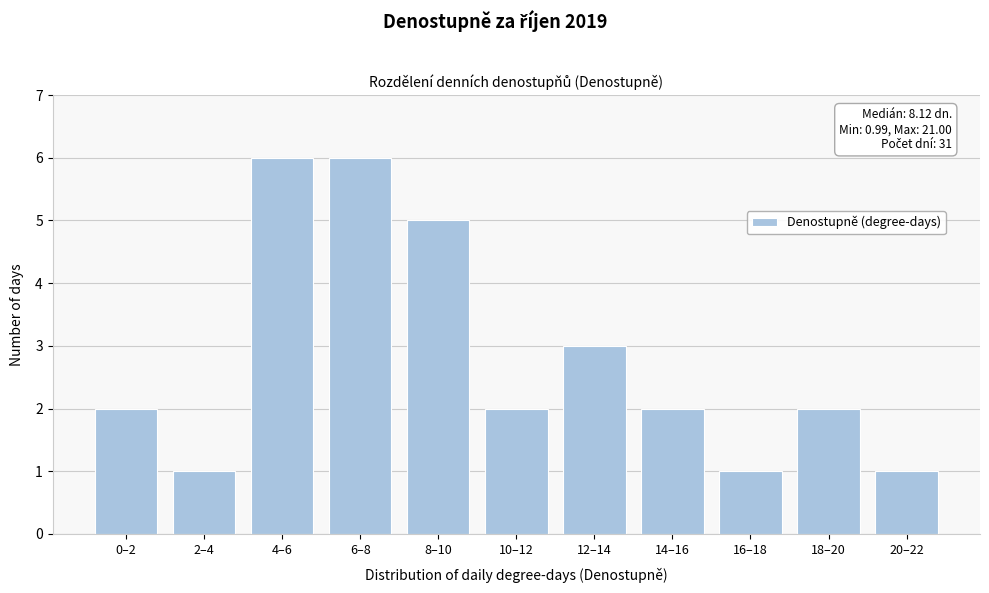

Reading right to left, list all the values displayed in this chart.

20–22=1	18–20=2	16–18=1	14–16=2	12–14=3	10–12=2	8–10=5	6–8=6	4–6=6	2–4=1	0–2=2